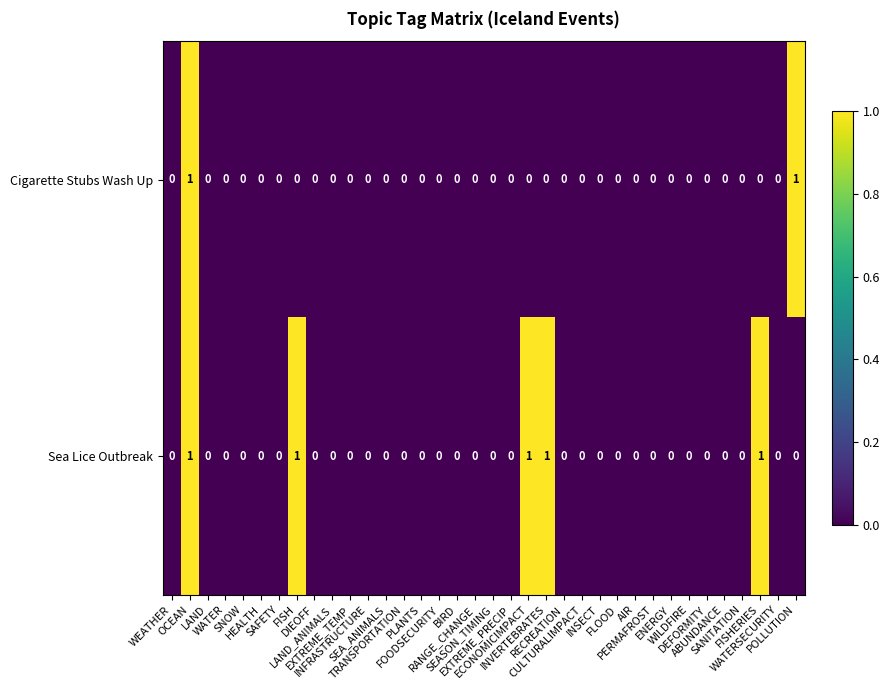

How many categories are shown in the chart?

36